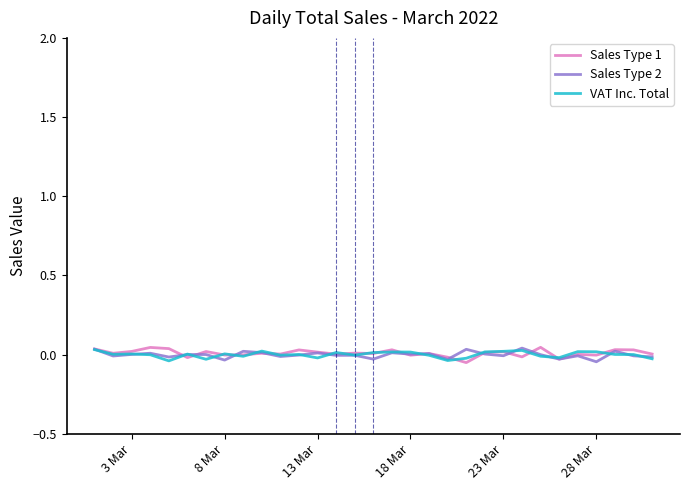

Count the number of data series in this chart.

3